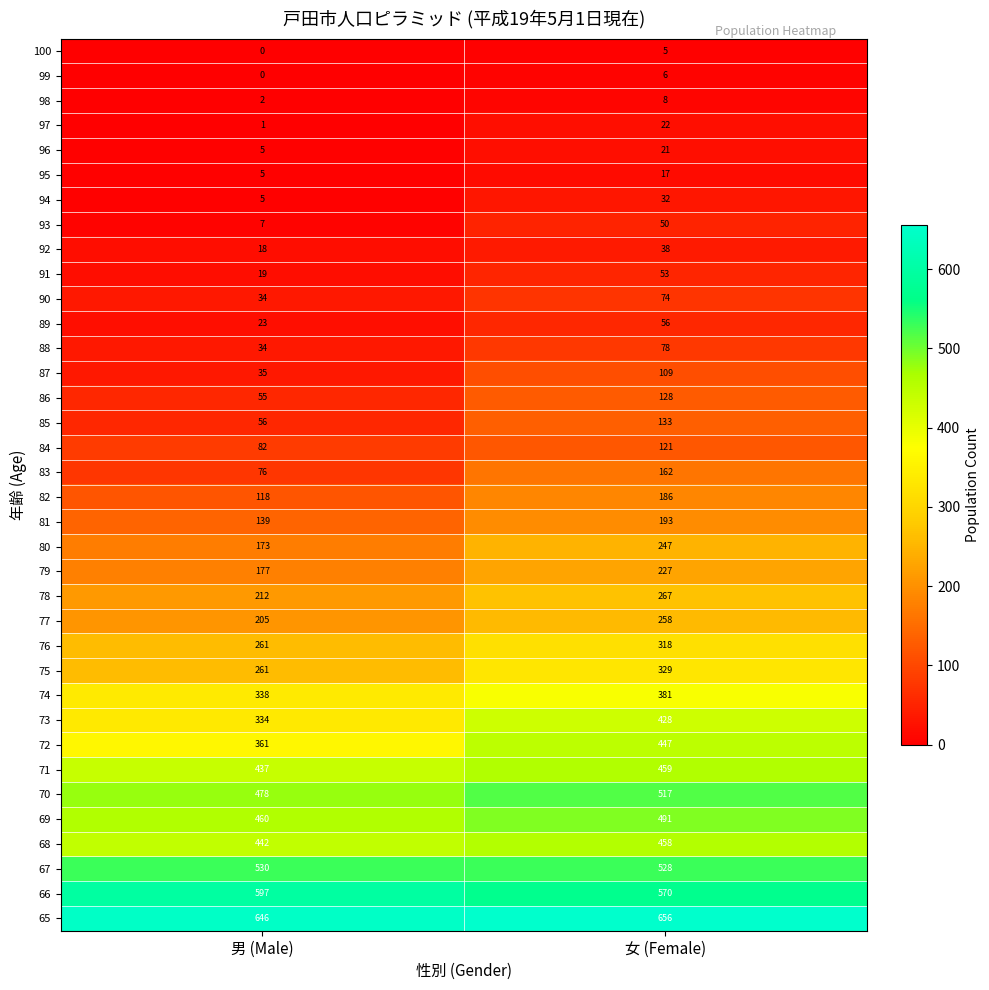

At which category does the chart reach its minimum across all series?

男 (Male)